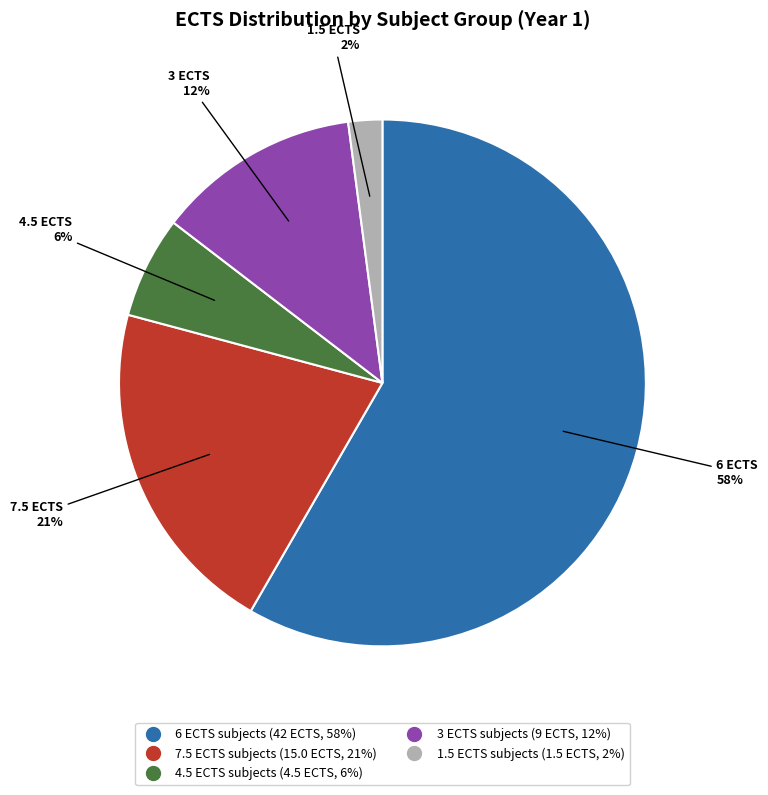

To the nearest percent, what is the difference between the largest and smallest slice percentages?

56%